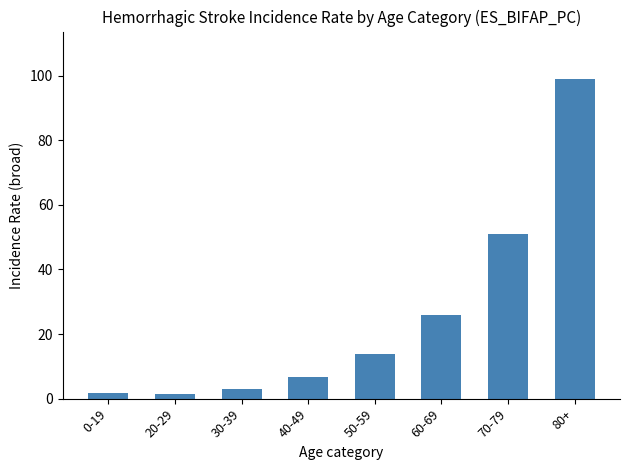

Approximately how many times larger is the value at 70-79 compared to 40-49?

7.7